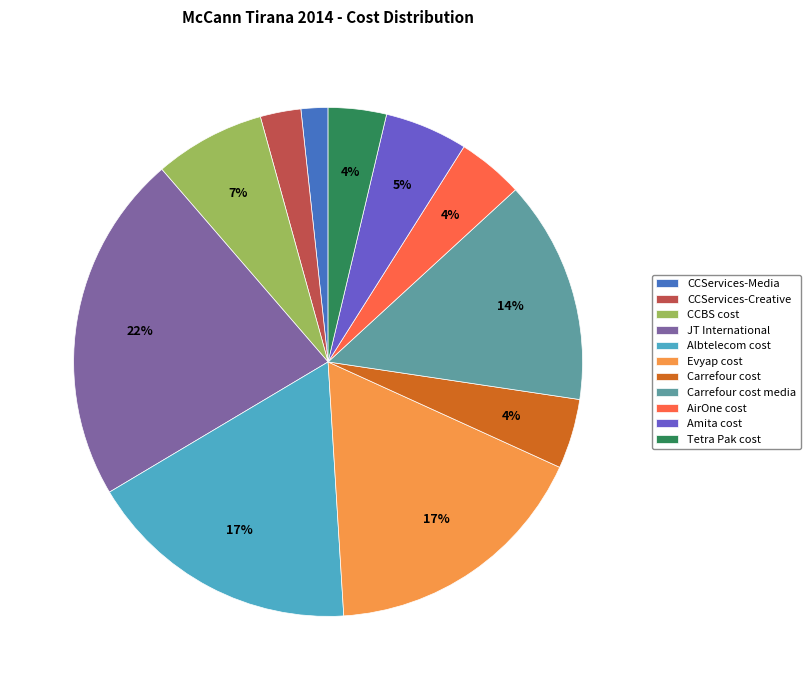

Combined, do Amita cost and AirOne cost account for over 50%?

No